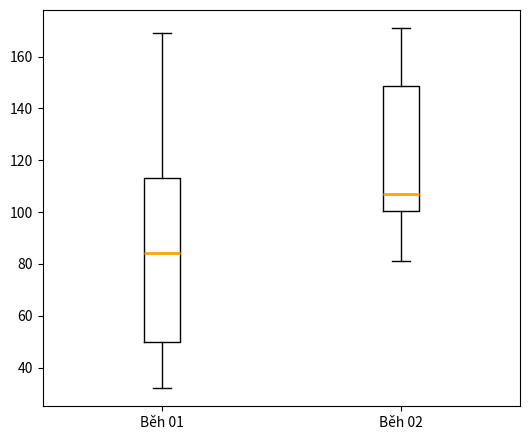

Comparing the boxes themselves (not the whiskers), which one is the tallest?

Běh 01